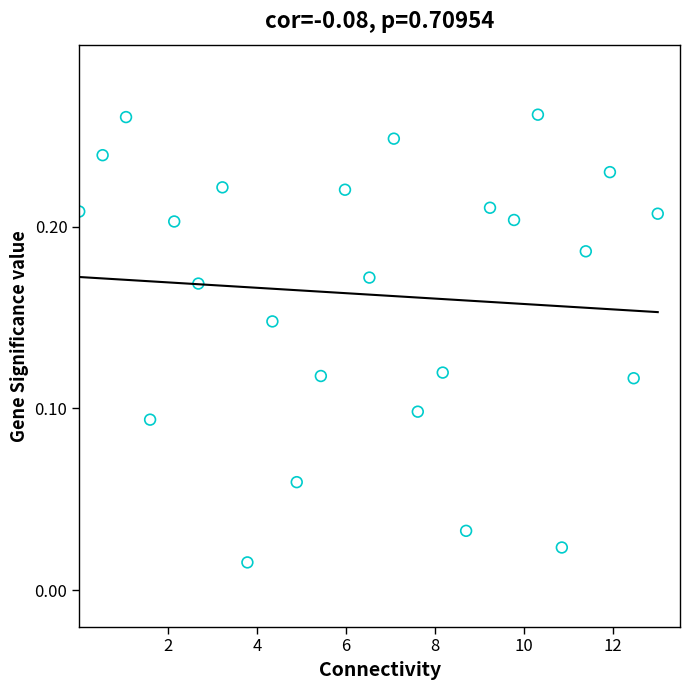

What is the range of X values (max minus min)?

13.0